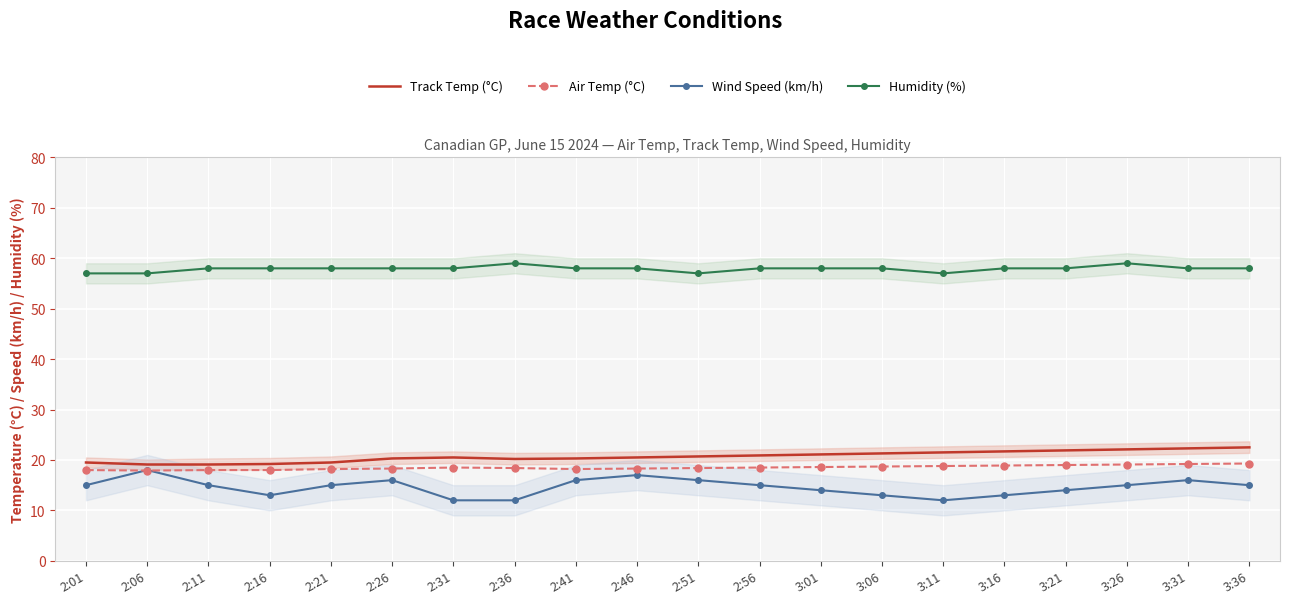

What is the smallest value displayed?

12.0